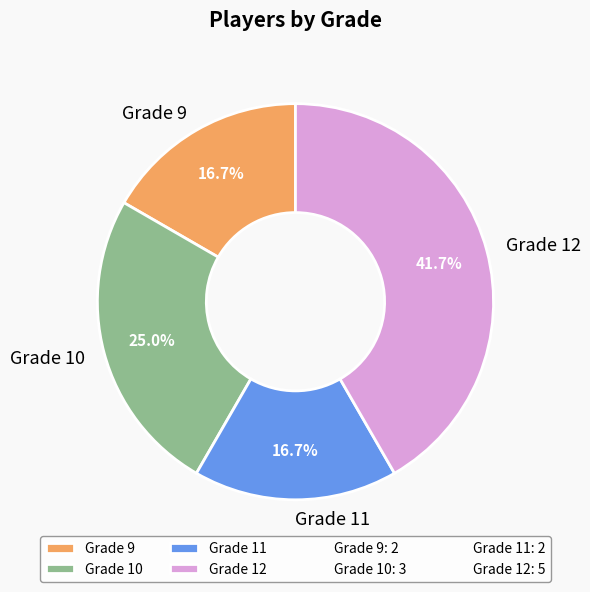

To the nearest percent, what percentage of the pie is Grade 12?

42%